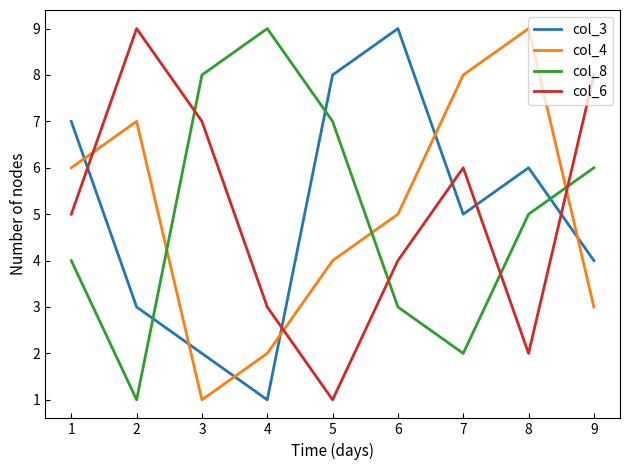

Does the chart have visible grid lines?

No